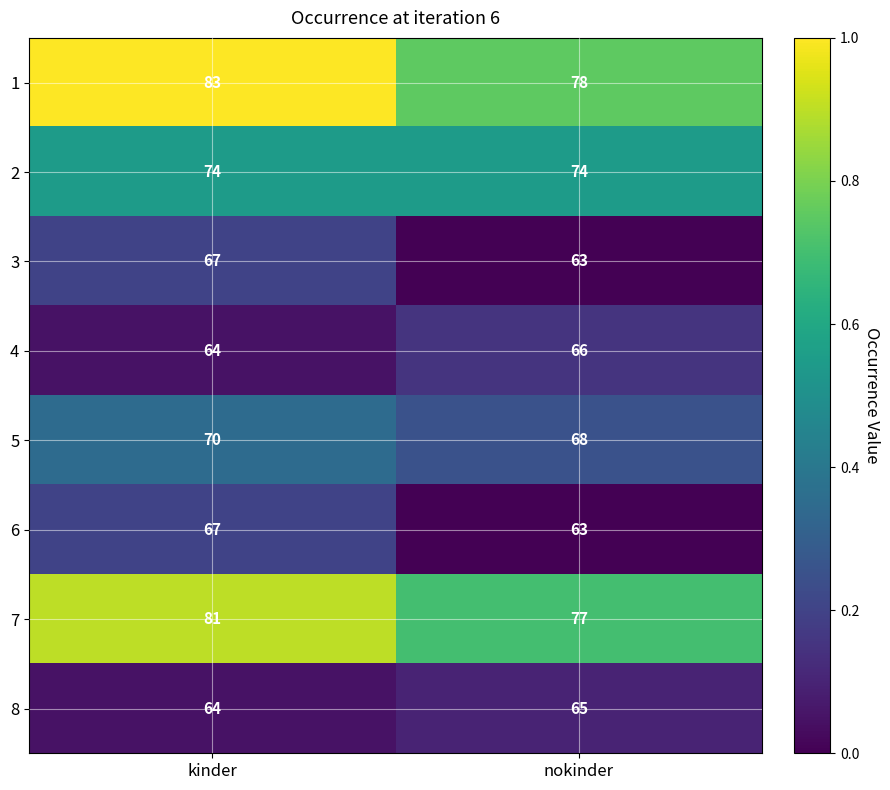

At which category is the sum across all series the highest?

kinder